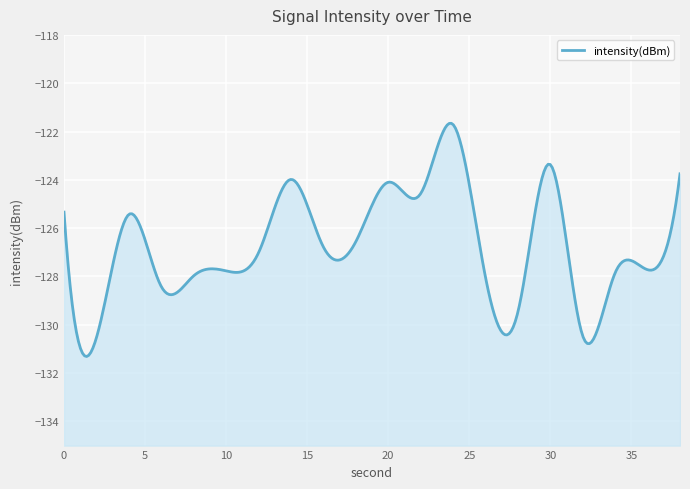

Reading right to left, what are all the values shown in this chart?

38=-123.8	36=-127.7	34=-127.8	32=-130.5	30=-123.4	28=-129.5	26=-128.0	24=-121.7	22=-124.6	20=-124.1	18=-126.6	16=-126.8	14=-124.0	12=-127.0	10=-127.8	8=-128.0	6=-128.4	4=-125.4	2=-130.5	0=-125.3